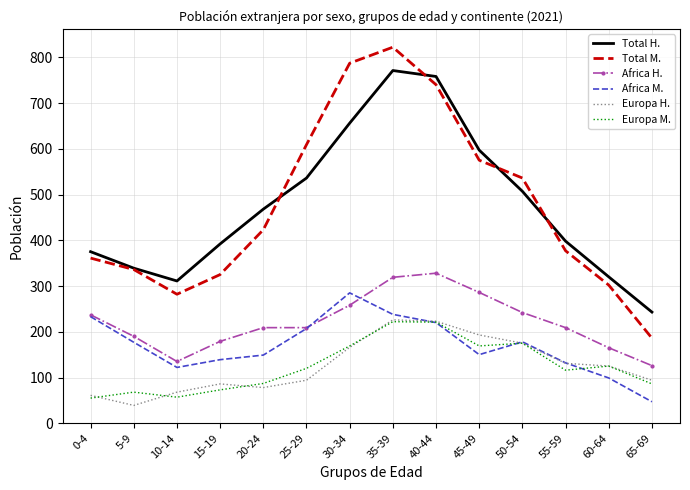

True or false: Europa M. and Total M. cross at least once.

False